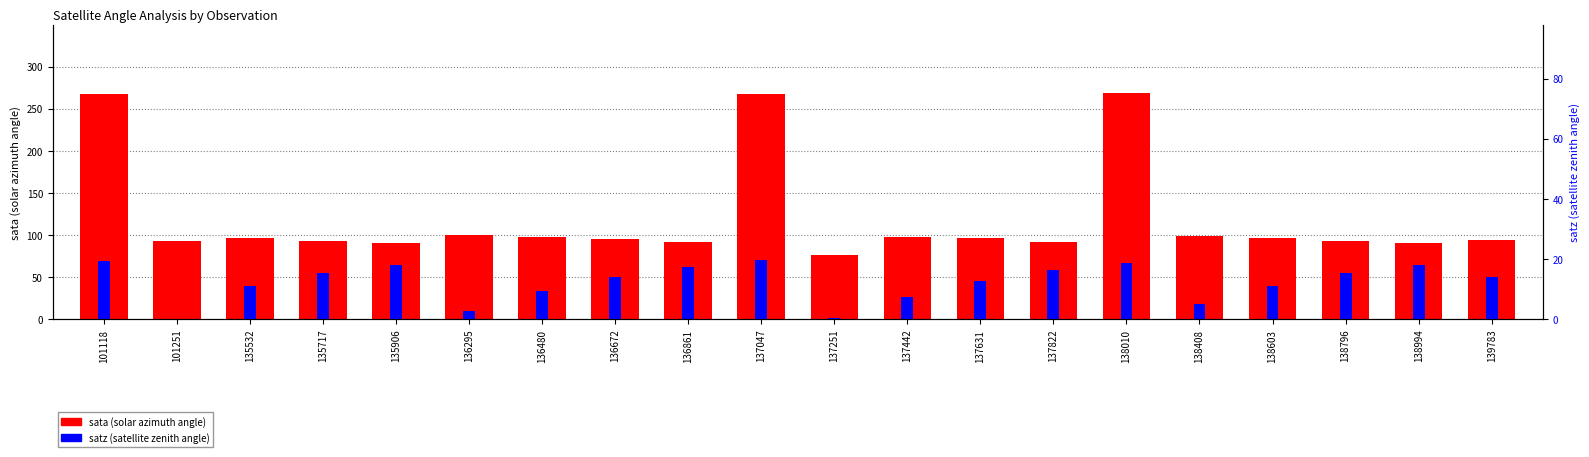

List the series in order of their overall mean, highest first.

sata (solar azimuth angle), satz (satellite zenith angle)